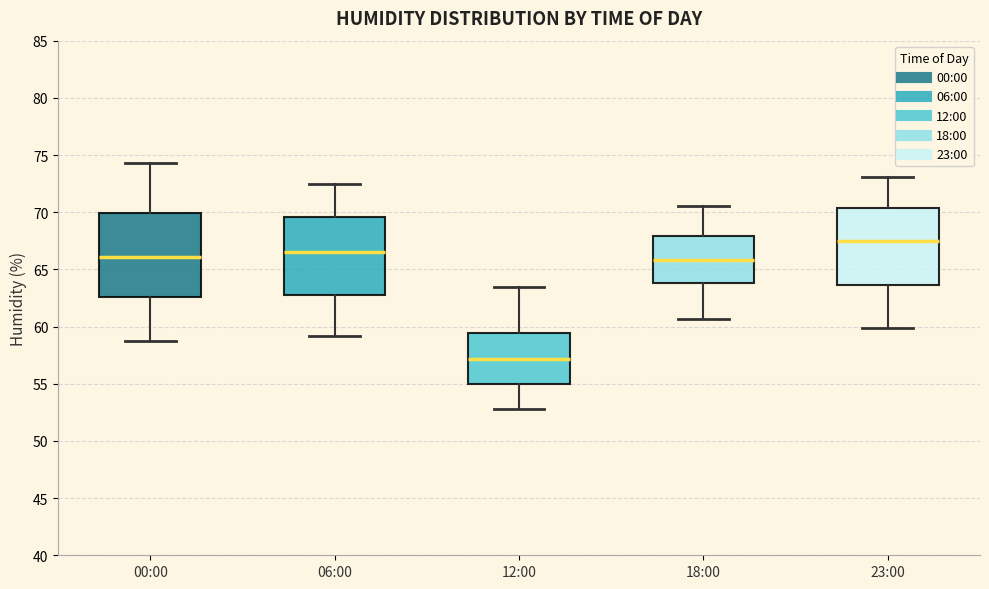

Where is the upper edge of the box for 06:00 on the y-axis? The values are not printed on the chart, so give them approximately, as read against the axis.

69.5